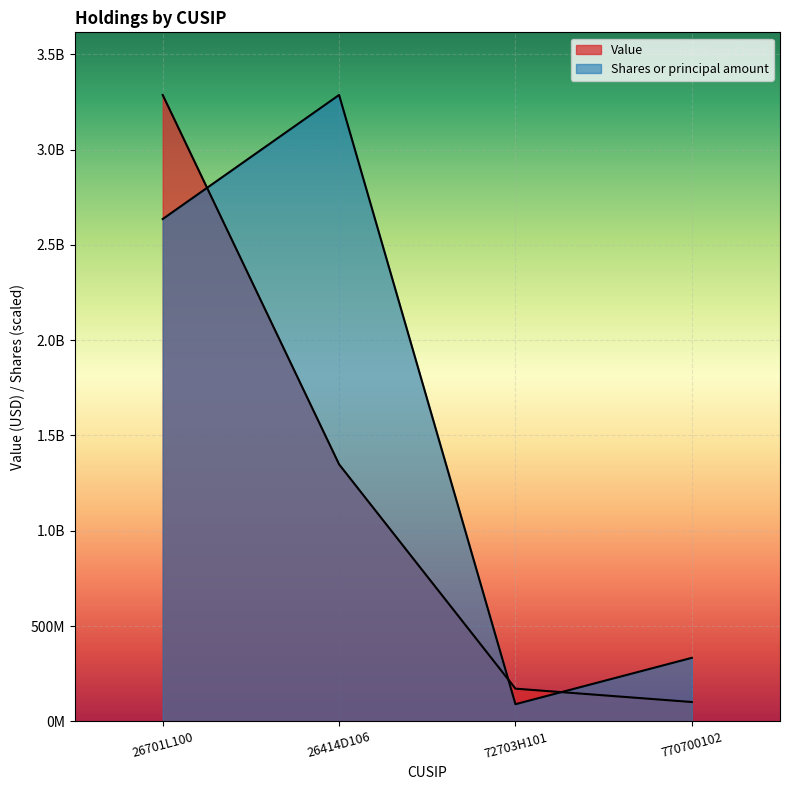

Which series has the largest range (max minus min)?

Shares or principal amount